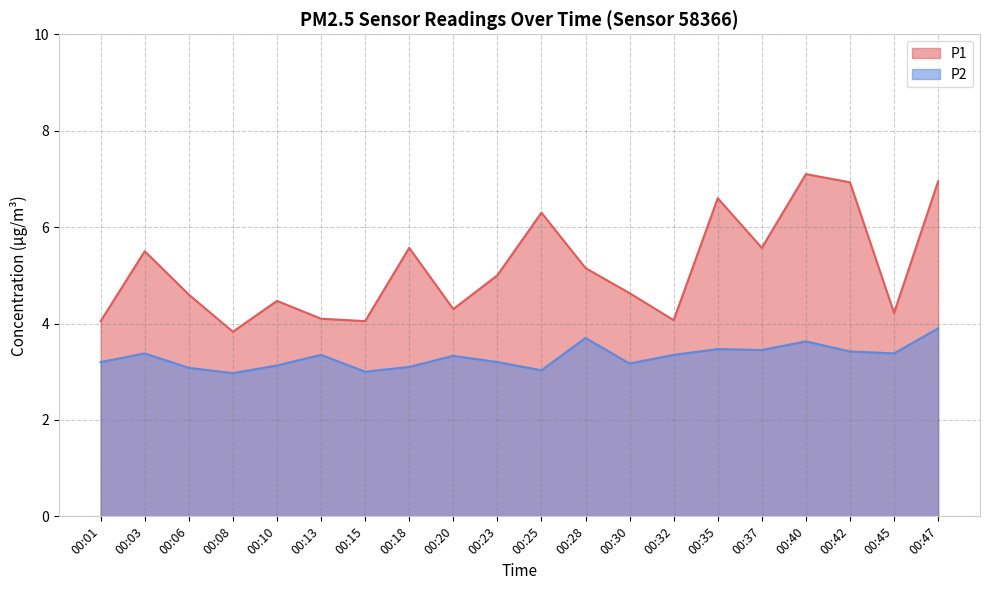

True or false: P2 and P1 intersect in this chart.

False